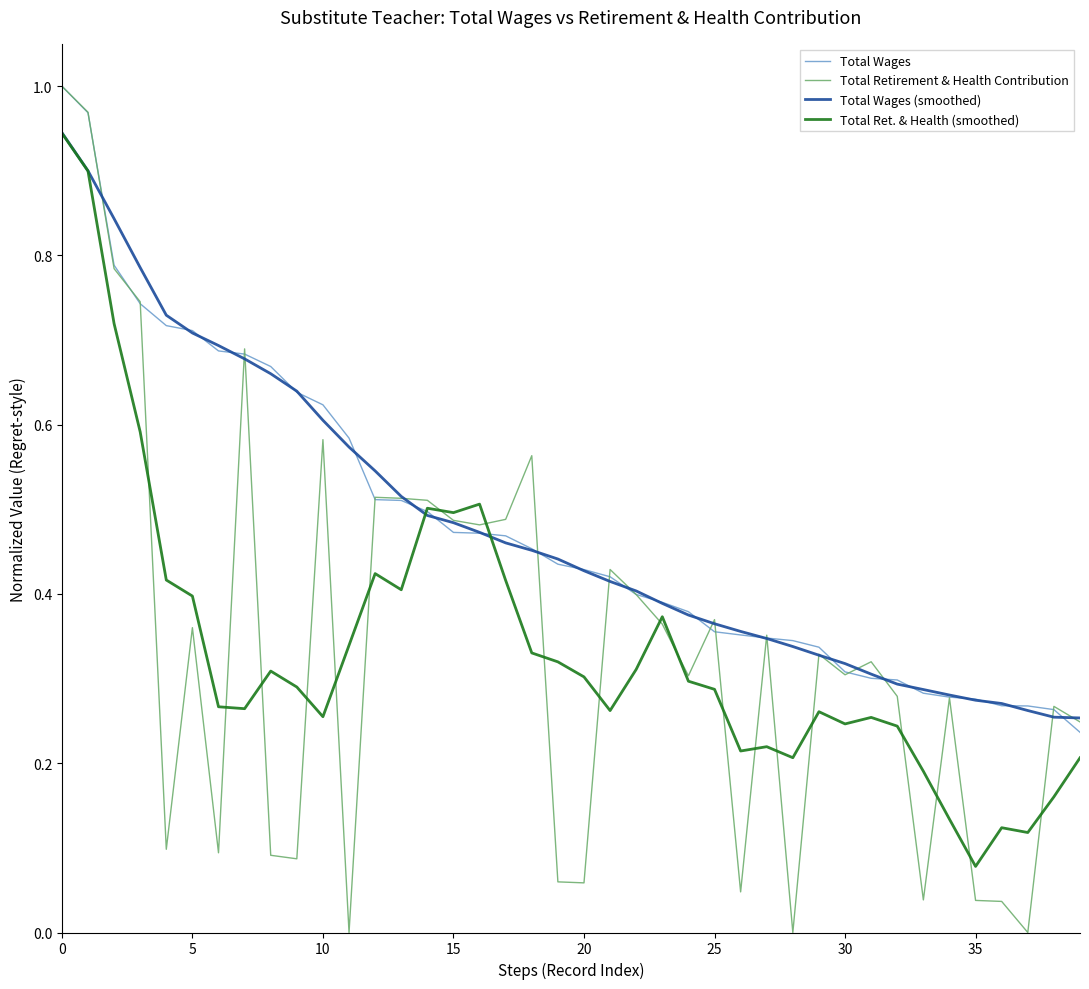

Which series has the widest spread of values?

Total Retirement & Health Contribution